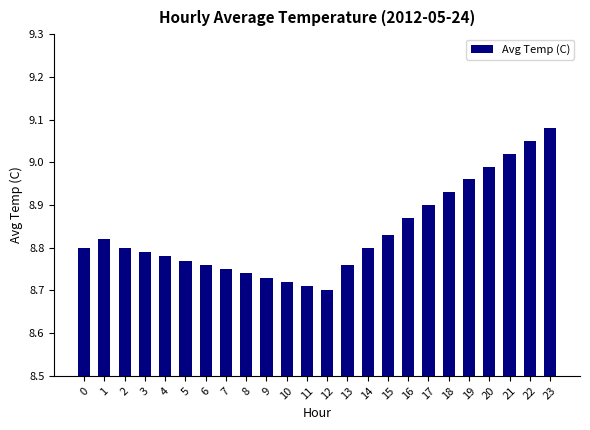

Which has a higher value, 18 or 16?

18